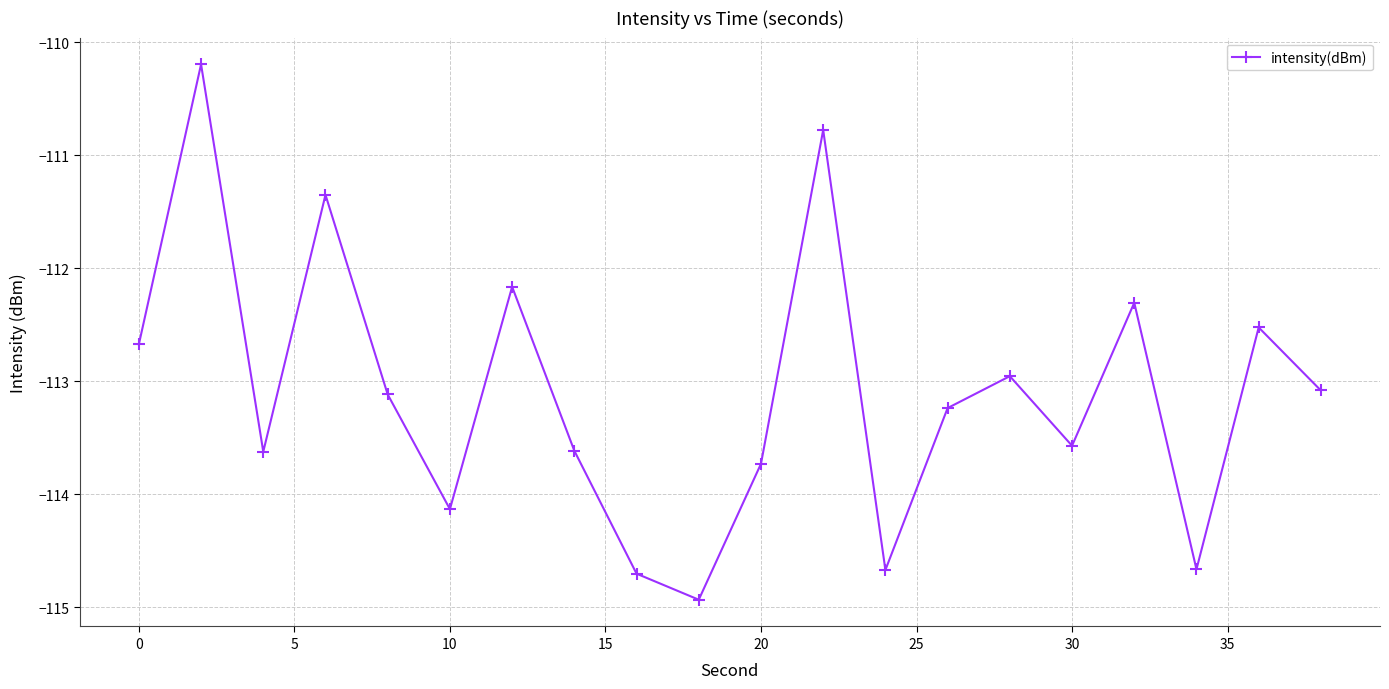

Reading left to right, transcribe all the data shown in this chart.

-112.7	-110.2	-113.6	-111.3	-113.1	-114.1	-112.2	-113.6	-114.7	-114.9	-113.7	-110.8	-114.7	-113.2	-113.0	-113.6	-112.3	-114.7	-112.5	-113.1